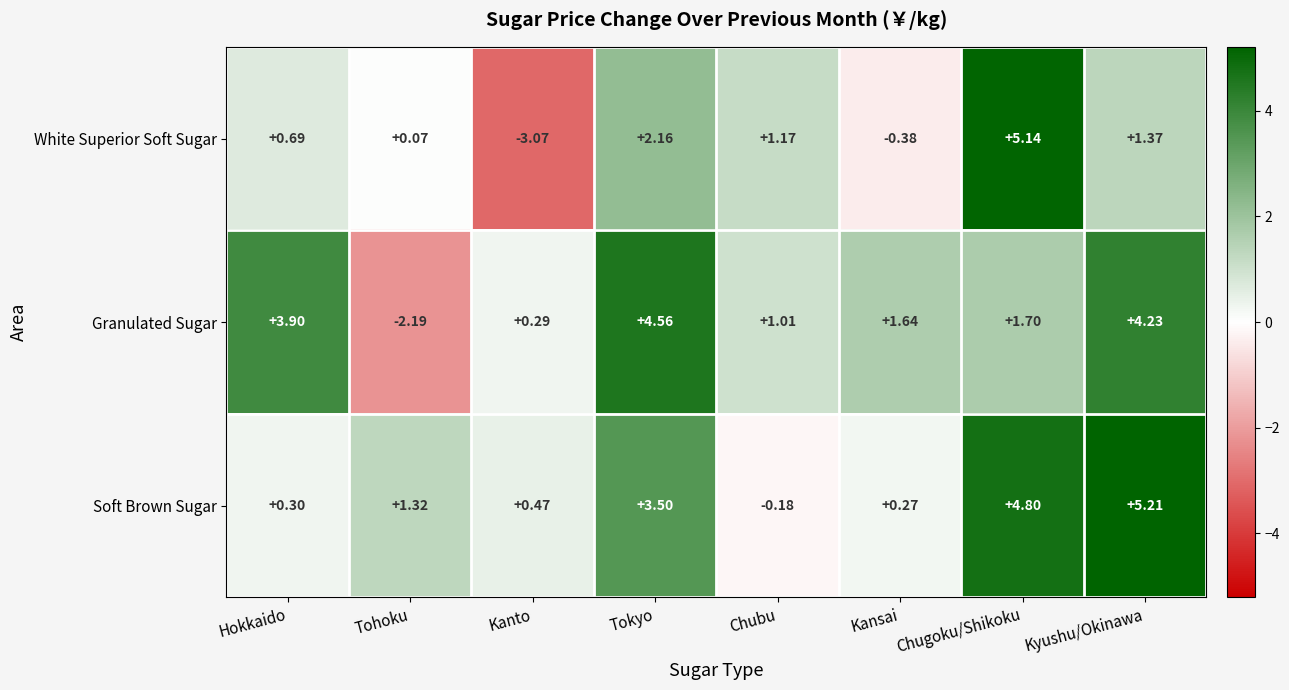

At which category is the sum across all series the highest?

Chugoku/Shikoku